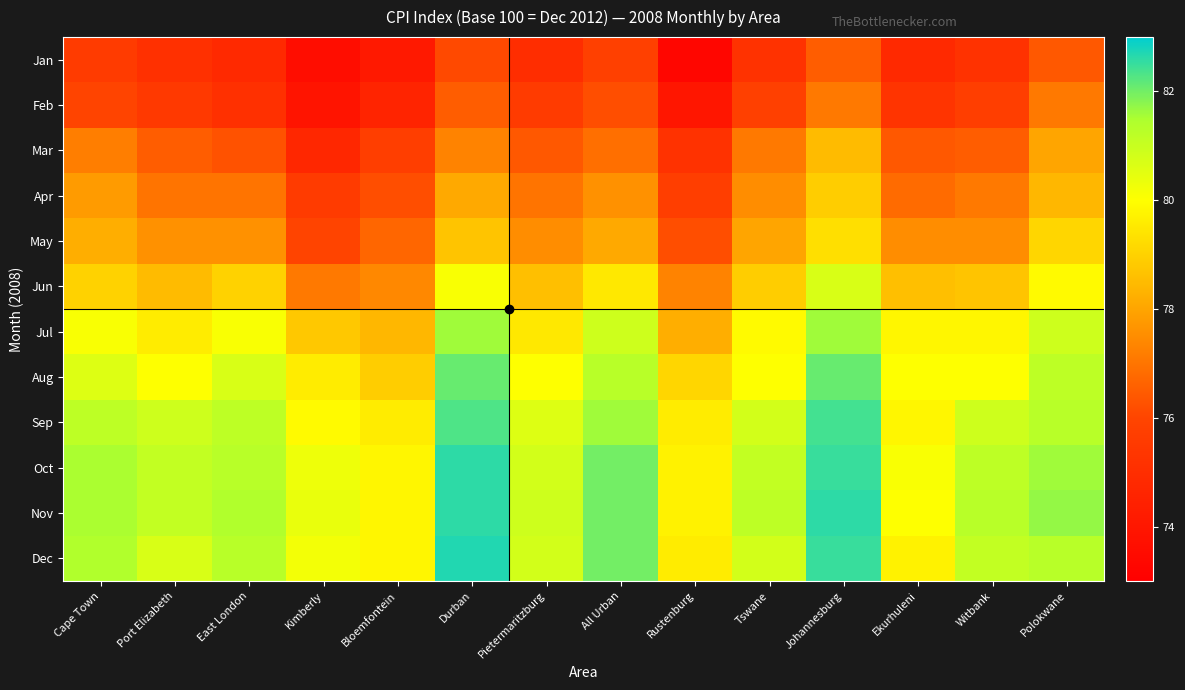

Reading left to right, list all the values displayed in this chart.

Jan: Cape Town=75.6	Port Elizabeth=75.1	East London=74.8	Kimberly=73.6	Bloemfontein=74.1	Durban=76.1	Pietermaritzburg=75.0	All Urban=75.8	Rustenburg=73.3	Tswane=75.2	Johannesburg=76.5	Ekurhuleni=74.8	Witbank=75.2	Polokwane=76.4
Feb: Cape Town=76.0	Port Elizabeth=75.5	East London=75.1	Kimberly=73.9	Bloemfontein=74.6	Durban=76.5	Pietermaritzburg=75.6	All Urban=76.2	Rustenburg=74.0	Tswane=75.8	Johannesburg=77.1	Ekurhuleni=75.3	Witbank=75.7	Polokwane=77.1
Mar: Cape Town=77.2	Port Elizabeth=76.5	East London=76.3	Kimberly=74.7	Bloemfontein=75.7	Durban=77.3	Pietermaritzburg=76.4	All Urban=76.9	Rustenburg=75.2	Tswane=77.1	Johannesburg=78.5	Ekurhuleni=76.4	Witbank=76.5	Polokwane=78.0
Apr: Cape Town=77.8	Port Elizabeth=77.0	East London=77.0	Kimberly=75.6	Bloemfontein=76.2	Durban=78.1	Pietermaritzburg=77.0	All Urban=77.6	Rustenburg=75.7	Tswane=77.5	Johannesburg=78.9	Ekurhuleni=76.8	Witbank=77.1	Polokwane=78.4
May: Cape Town=78.2	Port Elizabeth=77.6	East London=77.6	Kimberly=76.0	Bloemfontein=76.7	Durban=78.7	Pietermaritzburg=77.5	All Urban=78.1	Rustenburg=76.2	Tswane=78.0	Johannesburg=79.3	Ekurhuleni=77.5	Witbank=77.5	Polokwane=79.1
Jun: Cape Town=79.0	Port Elizabeth=78.5	East London=79.0	Kimberly=77.1	Bloemfontein=77.4	Durban=80.1	Pietermaritzburg=78.6	All Urban=79.5	Rustenburg=77.3	Tswane=78.9	Johannesburg=80.7	Ekurhuleni=78.6	Witbank=78.7	Polokwane=79.9
Jul: Cape Town=80.1	Port Elizabeth=79.6	East London=80.1	Kimberly=78.8	Bloemfontein=78.4	Durban=81.6	Pietermaritzburg=79.5	All Urban=80.9	Rustenburg=78.2	Tswane=79.9	Johannesburg=81.6	Ekurhuleni=79.8	Witbank=79.8	Polokwane=80.9
Aug: Cape Town=80.6	Port Elizabeth=80.0	East London=80.7	Kimberly=79.6	Bloemfontein=78.9	Durban=82.1	Pietermaritzburg=80.0	All Urban=81.3	Rustenburg=79.1	Tswane=80.0	Johannesburg=82.1	Ekurhuleni=80.0	Witbank=80.0	Polokwane=81.2
Sep: Cape Town=81.2	Port Elizabeth=80.9	East London=81.2	Kimberly=79.9	Bloemfontein=79.6	Durban=82.3	Pietermaritzburg=80.6	All Urban=81.6	Rustenburg=79.6	Tswane=80.8	Johannesburg=82.4	Ekurhuleni=79.8	Witbank=80.9	Polokwane=81.3
Oct: Cape Town=81.5	Port Elizabeth=81.1	East London=81.3	Kimberly=80.3	Bloemfontein=79.8	Durban=82.6	Pietermaritzburg=80.8	All Urban=82.0	Rustenburg=79.7	Tswane=81.1	Johannesburg=82.5	Ekurhuleni=80.1	Witbank=81.2	Polokwane=81.6
Nov: Cape Town=81.5	Port Elizabeth=81.1	East London=81.4	Kimberly=80.4	Bloemfontein=79.8	Durban=82.6	Pietermaritzburg=80.9	All Urban=82.0	Rustenburg=79.7	Tswane=81.2	Johannesburg=82.6	Ekurhuleni=80.0	Witbank=81.3	Polokwane=81.7
Dec: Cape Town=81.4	Port Elizabeth=80.7	East London=81.3	Kimberly=80.2	Bloemfontein=79.8	Durban=82.7	Pietermaritzburg=80.8	All Urban=82.0	Rustenburg=79.6	Tswane=80.8	Johannesburg=82.5	Ekurhuleni=79.7	Witbank=81.1	Polokwane=81.3